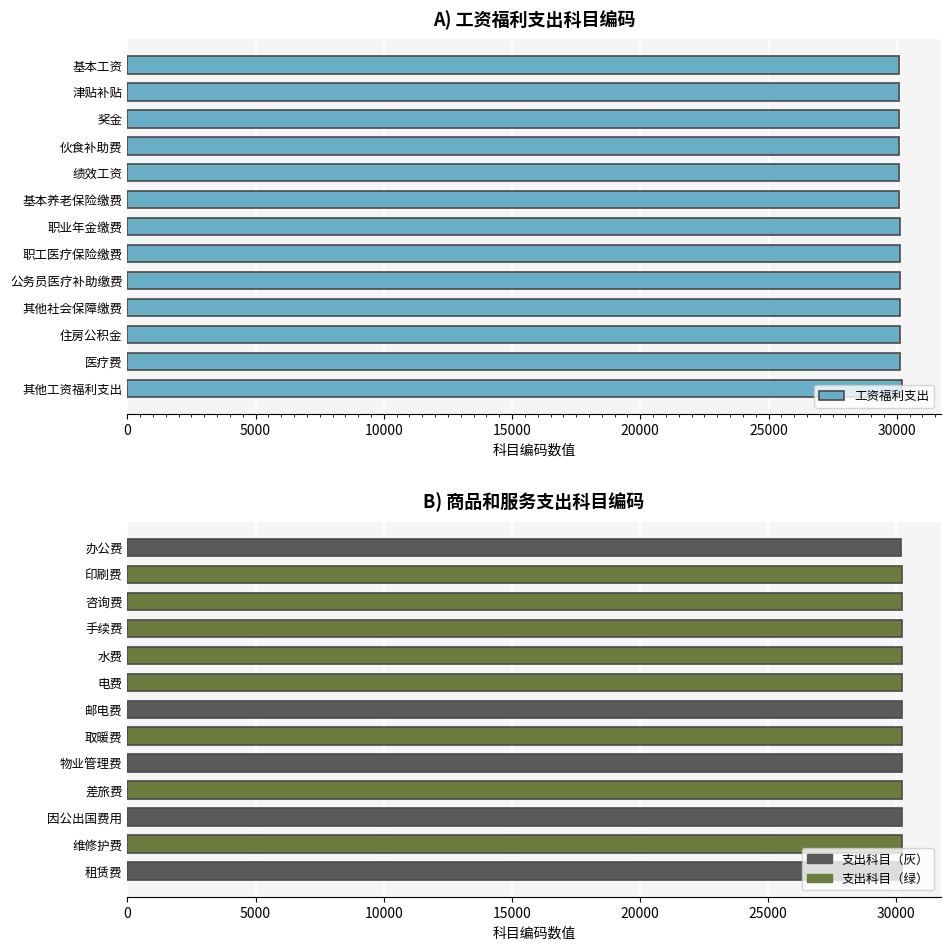

At which category does the chart reach its peak across all series?

其他工资福利支出